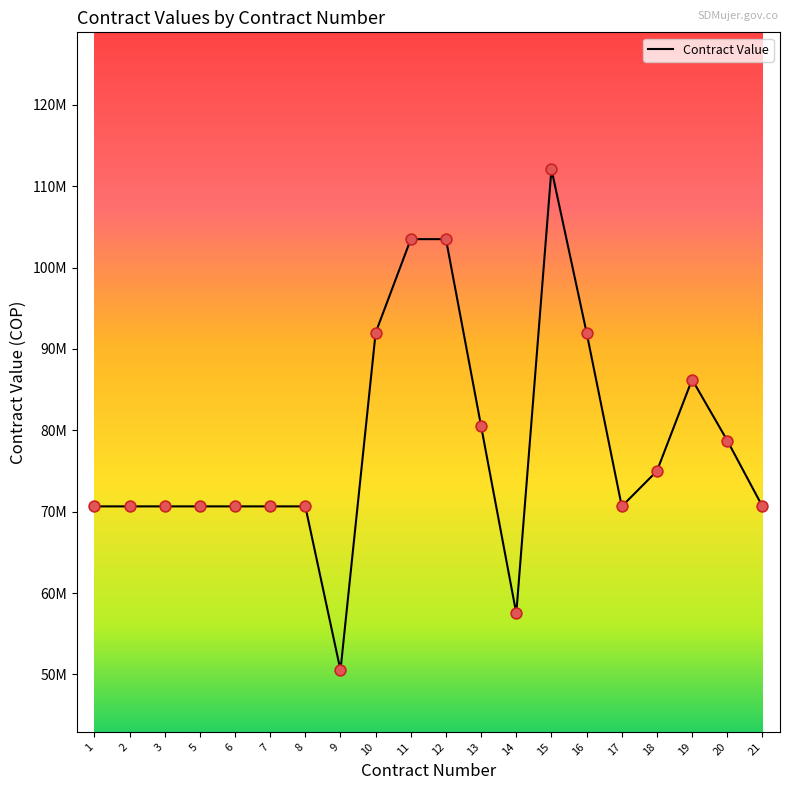

Between 11 and 12, which is larger?

11